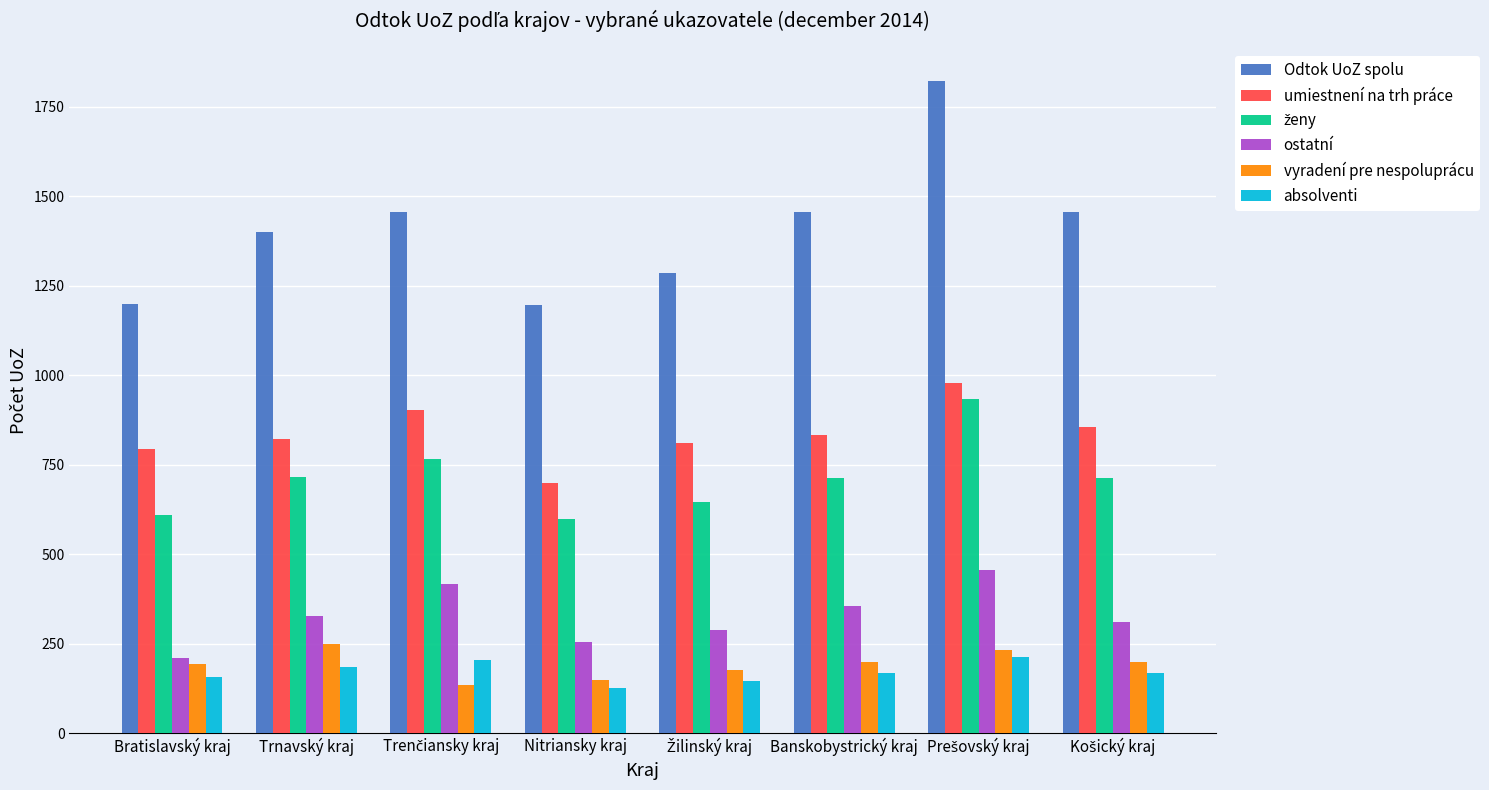

The value of ostatní at Nitriansky kraj is 124. True or false?

False